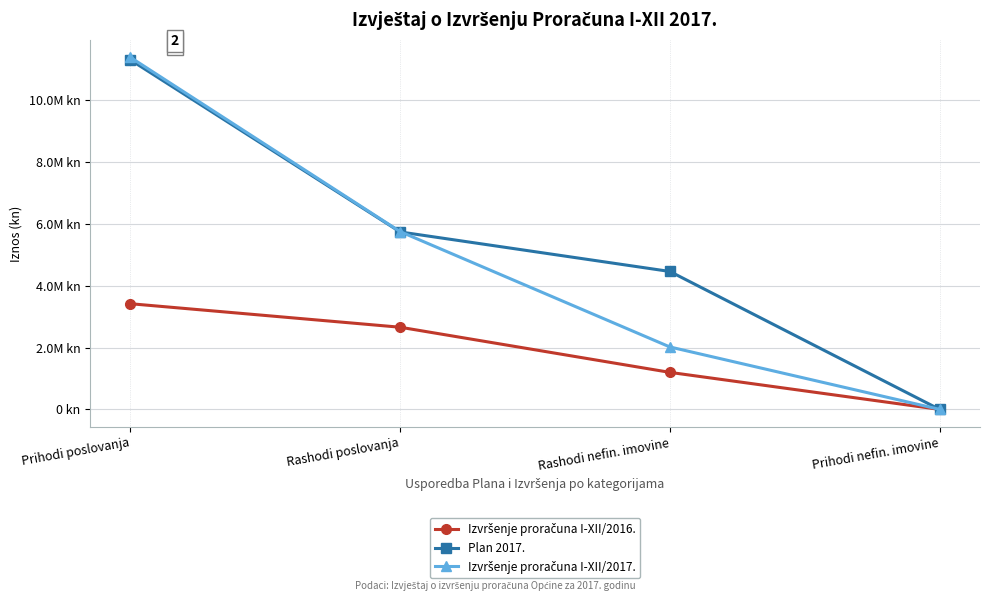

What value does the Izvršenje proračuna I-XII/2017. series have at Rashodi nefin. imovine, to the nearest 10?

2018750